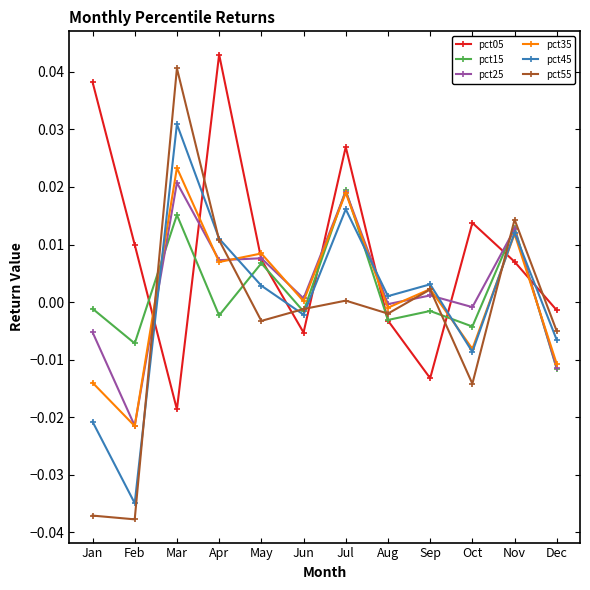

Where do pct15 and pct45 first cross each other?

Feb and Mar